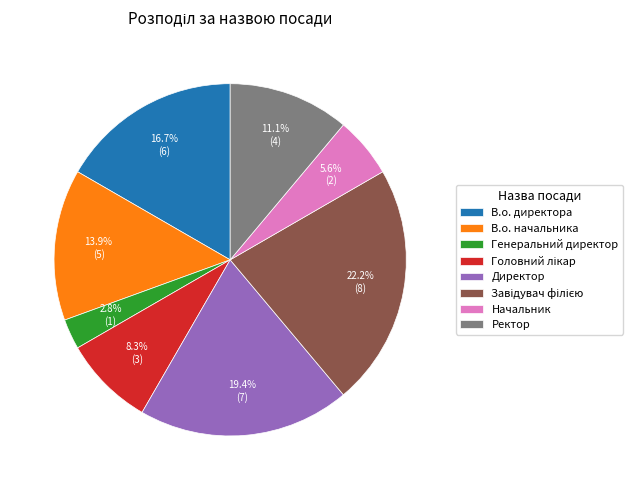

What percentage is NOT represented by Ректор?

88.9%